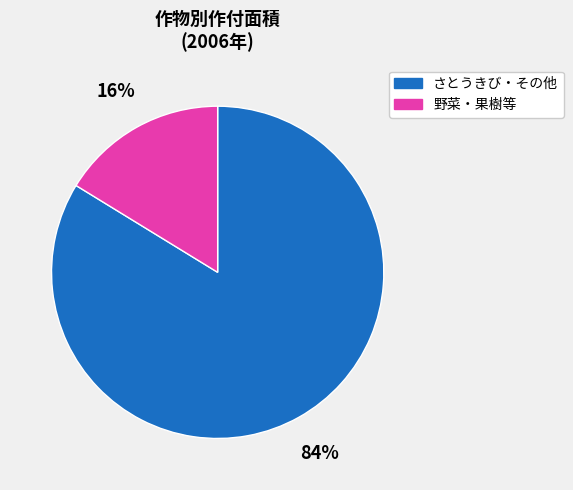

How many slices are in this pie chart?

2